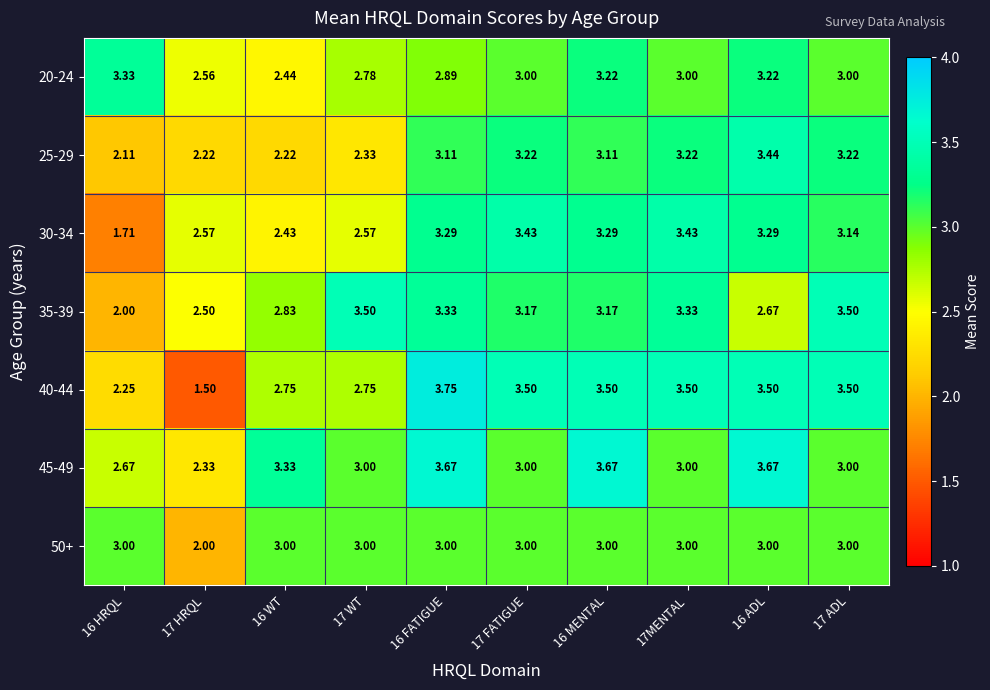

Is the value of 30-34 at 17 FATIGUE greater than the value of 35-39 at 17 FATIGUE?

Yes